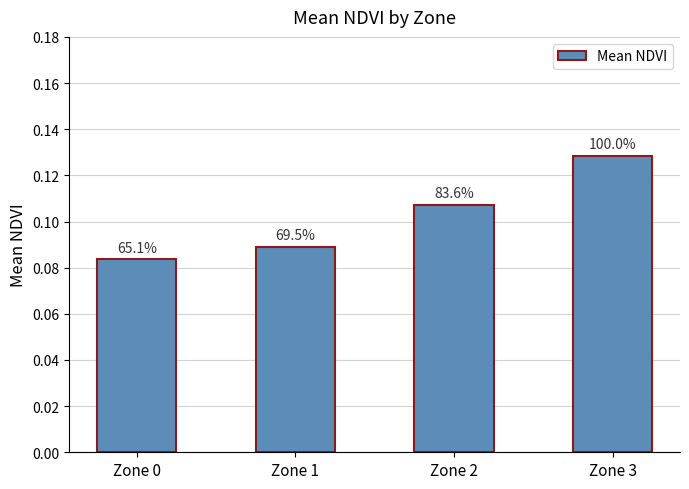

The value at Zone 3 is 0.1. True or false?

True